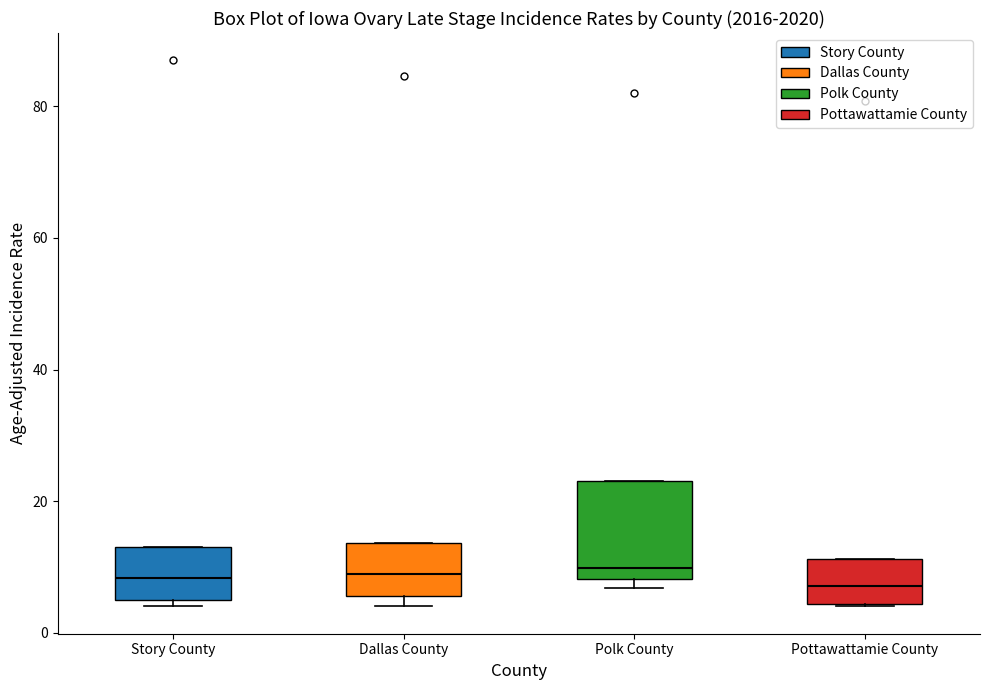

Reading left to right, read every box against the y-axis: the position of its median line, the range the box covers, and the ends of its whiskers. The values are not printed on the chart, so give them approximately, as read against the axis.

Story County: median 8, box 6 to 14, whiskers 4 to 14
Dallas County: median 10, box 6 to 14, whiskers 4 to 14
Polk County: median 10, box 8 to 24, whiskers 6 to 24
Pottawattamie County: median 8, box 4 to 12, whiskers 4 to 12